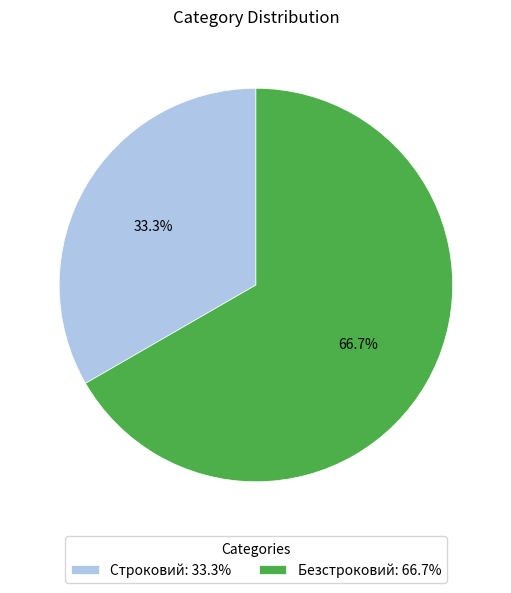

Do Строковий and Безстроковий together represent more than half of the pie?

Yes